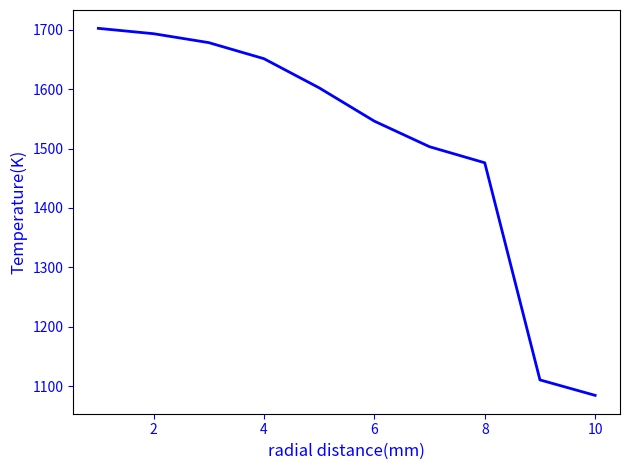

What is the greatest value displayed?

1702